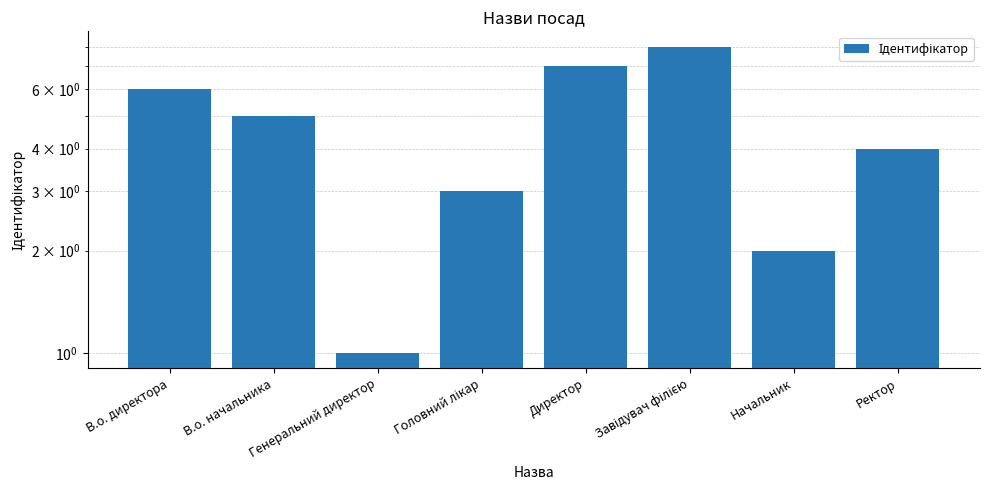

Rank the categories by value from highest to lowest.

Завідувач філією, Директор, В.о. директора, В.о. начальника, Ректор, Головний лікар, Начальник, Генеральний директор